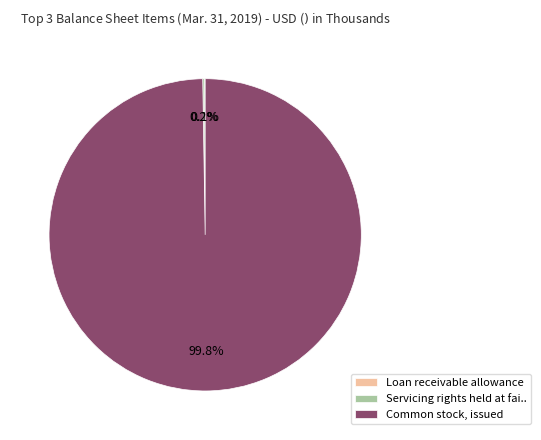

Which category has the biggest portion of the pie?

Common stock, issued